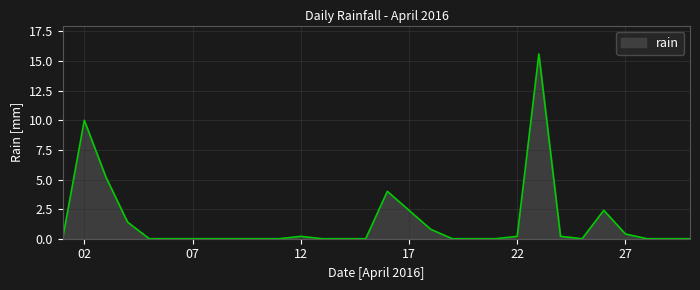

What is the difference between the maximum and minimum values?

15.6